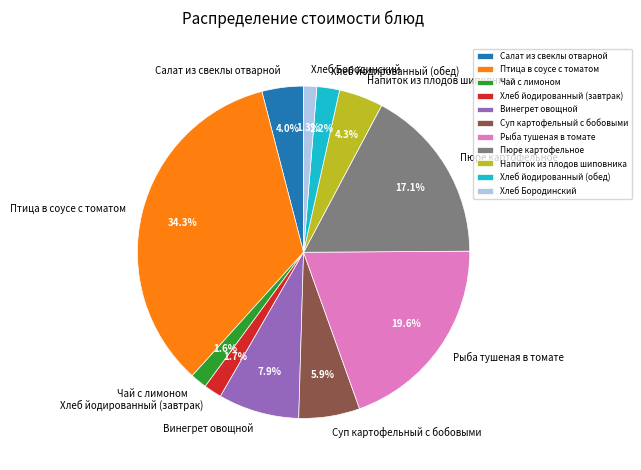

What percentage is the Чай с лимоном slice, to the nearest percent?

2%